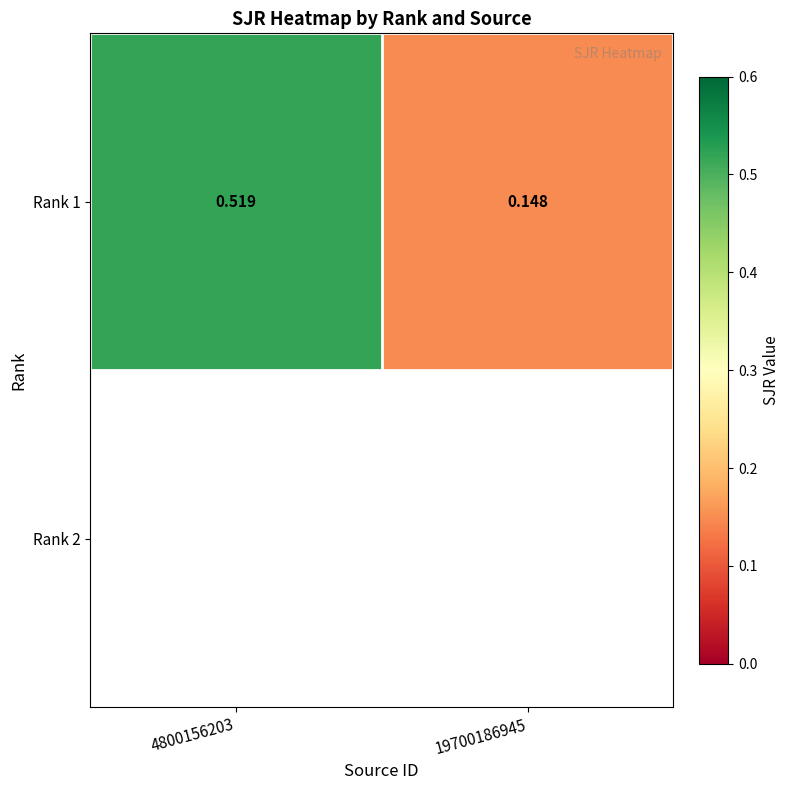

What is the sum of all values?

0.7